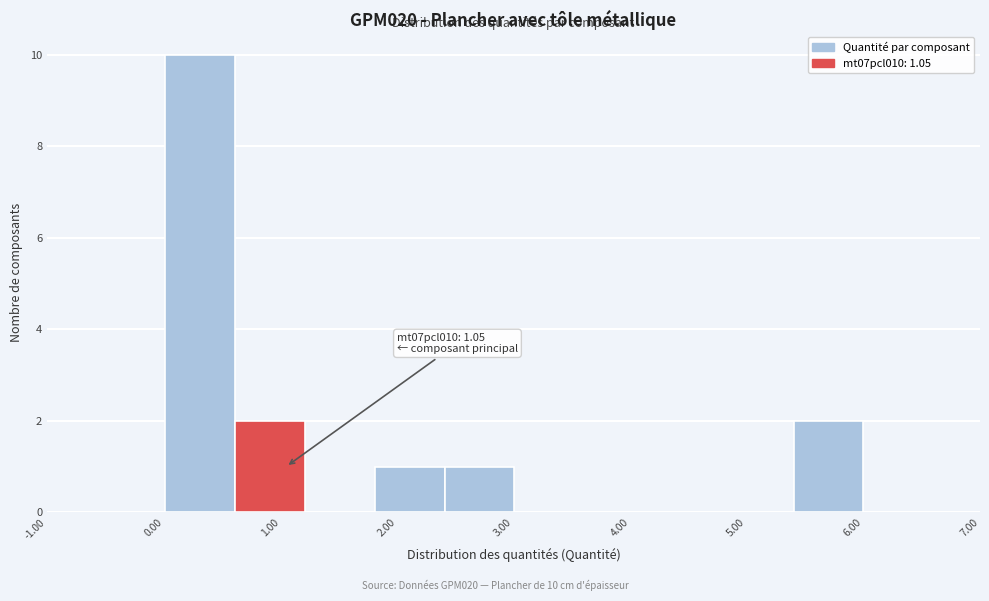

Over which range of the x-axis is the bar tallest?

0.0 to 0.6